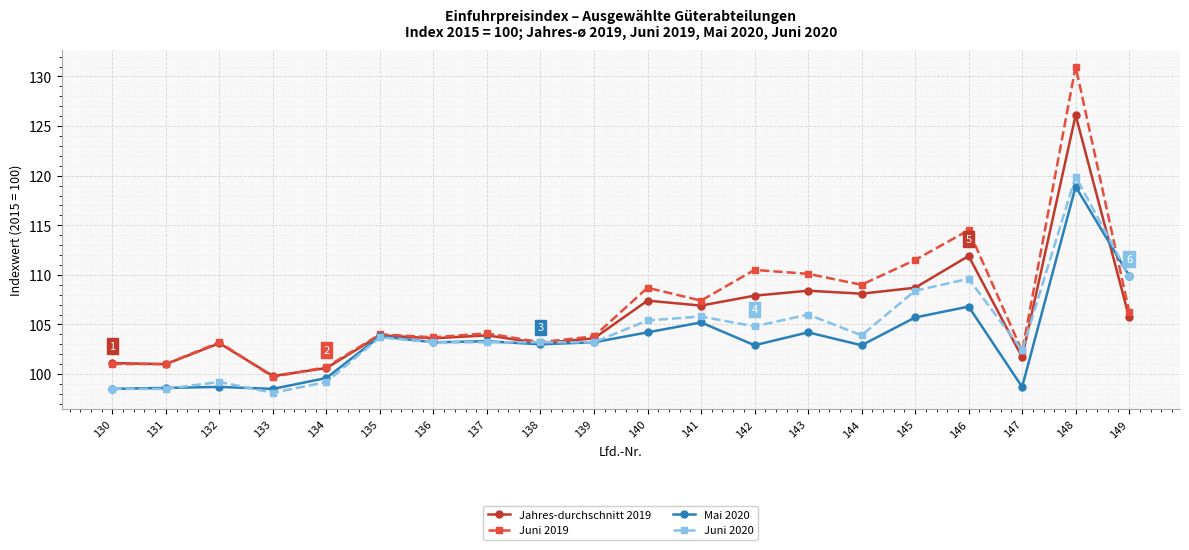

In Mai 2020, how many points are lower than both neighbors (excluding endpoints)?

6